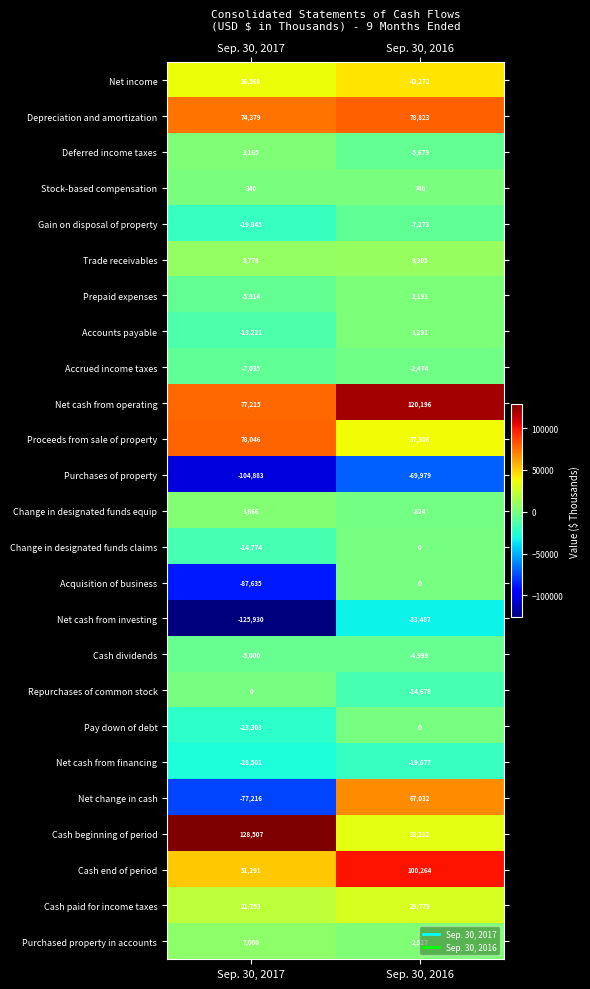

Rank the series at Sep. 30, 2017 from highest to lowest value.

Cash beginning of period, Proceeds from sale of property, Net cash from operating, Depreciation and amortization, Cash end of period, Net income, Cash paid for income taxes, Trade receivables, Purchased property in accounts, Change in designated funds equip, Deferred income taxes, Stock-based compensation, Repurchases of common stock, Cash dividends, Prepaid expenses, Accrued income taxes, Accounts payable, Change in designated funds claims, Gain on disposal of property, Pay down of debt, Net cash from financing, Net change in cash, Acquisition of business, Purchases of property, Net cash from investing